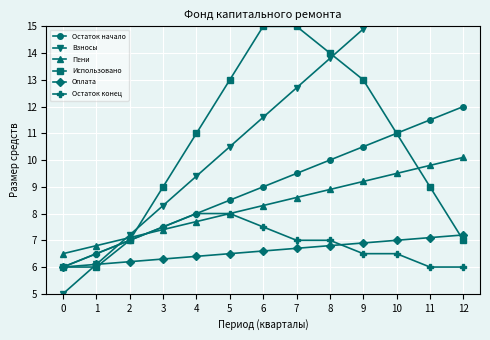

What are all the series names shown in the legend?

Остаток начало, Взносы, Пени, Использовано, Оплата, Остаток конец